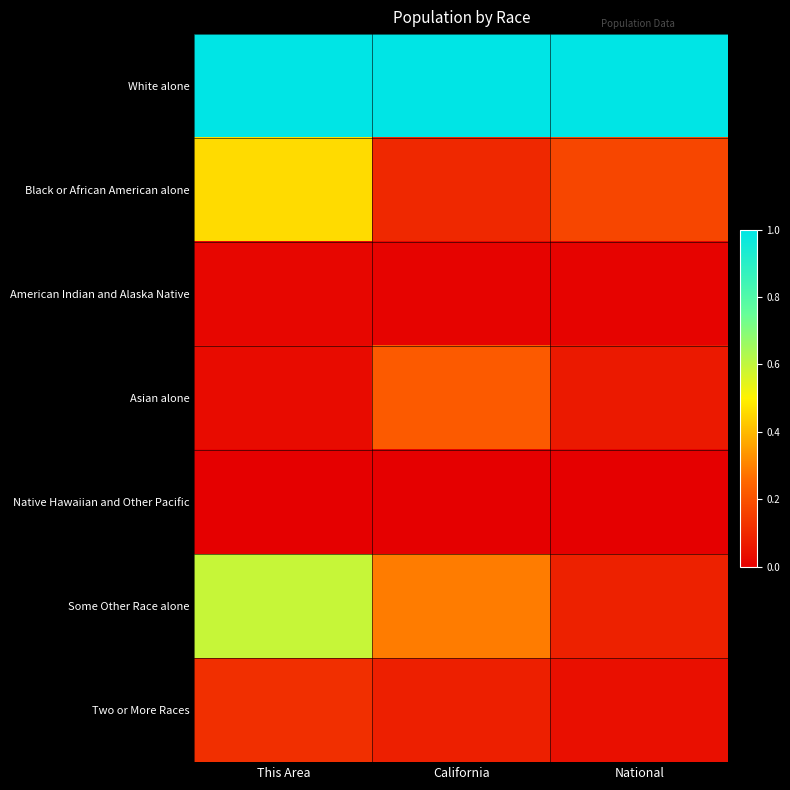

Reading right to left, transcribe all the data shown in this chart.

White alone: National=1.0	California=1.0	This Area=1.0
Black or African American alone: National=0.2	California=0.1	This Area=0.5
American Indian and Alaska Native: National=0.0	California=0.0	This Area=0.0
Asian alone: National=0.1	California=0.2	This Area=0.0
Native Hawaiian and Other Pacific: National=0.0	California=0.0	This Area=0.0
Some Other Race alone: National=0.1	California=0.3	This Area=0.6
Two or More Races: National=0.0	California=0.1	This Area=0.1